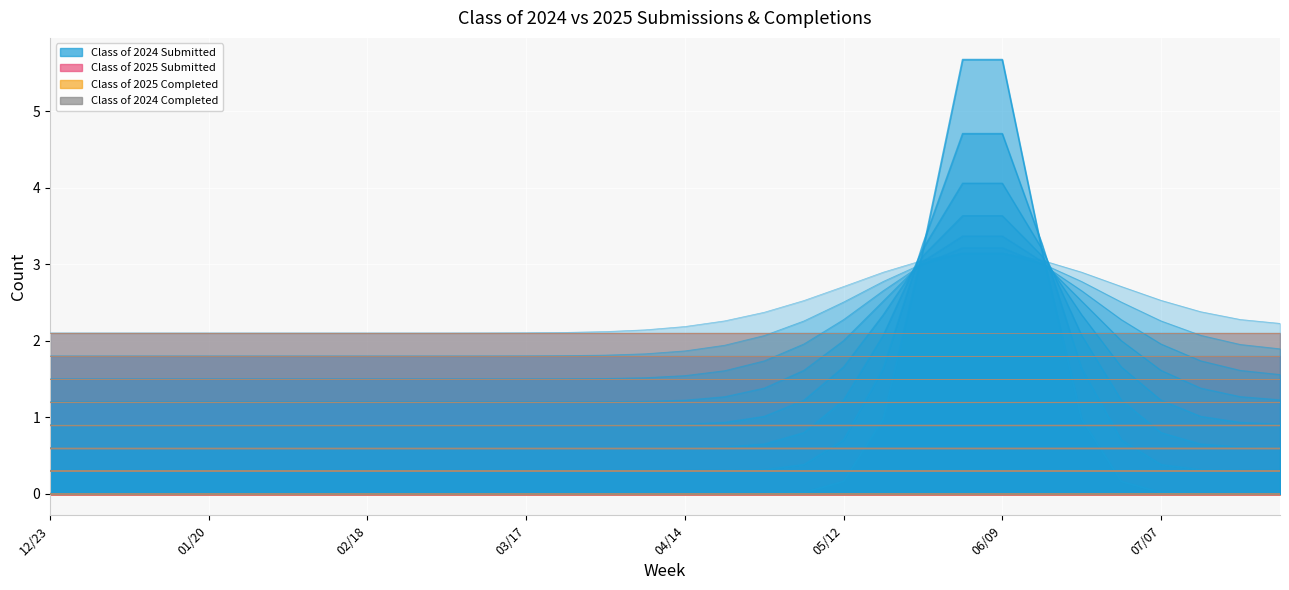

What are all the series names shown in the legend?

Class of 2024 Submitted, Class of 2025 Submitted, Class of 2025 Completed, Class of 2024 Completed